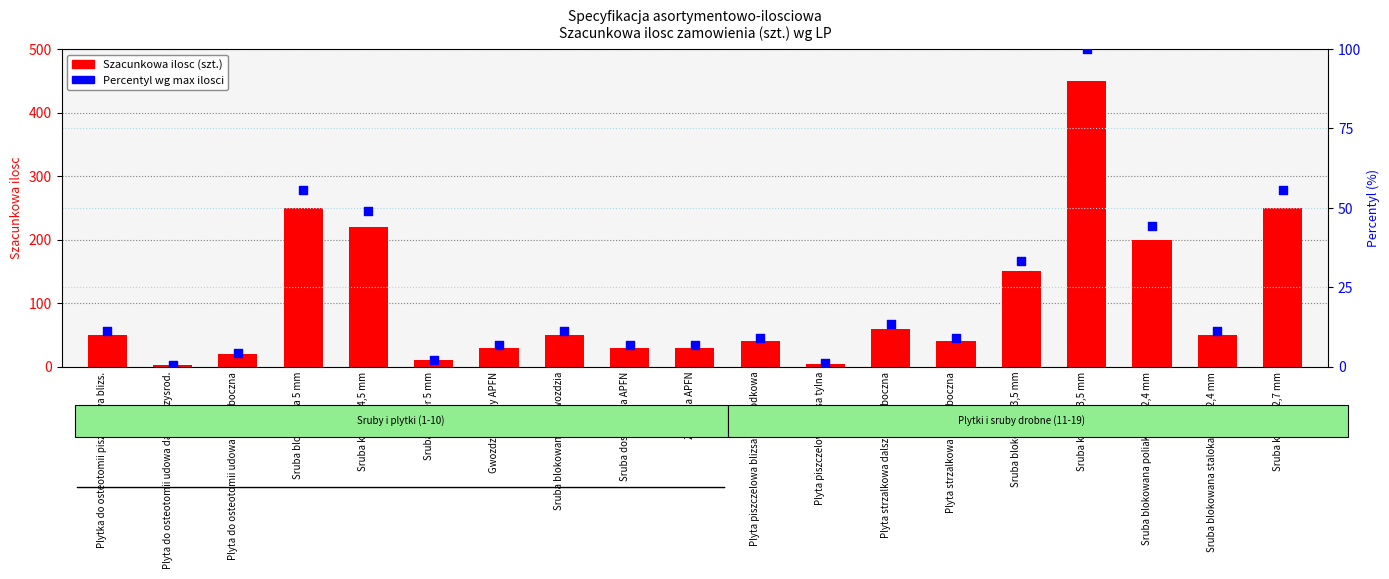

Which series reaches the minimum Y coordinate?

Percentyl wg ilosci